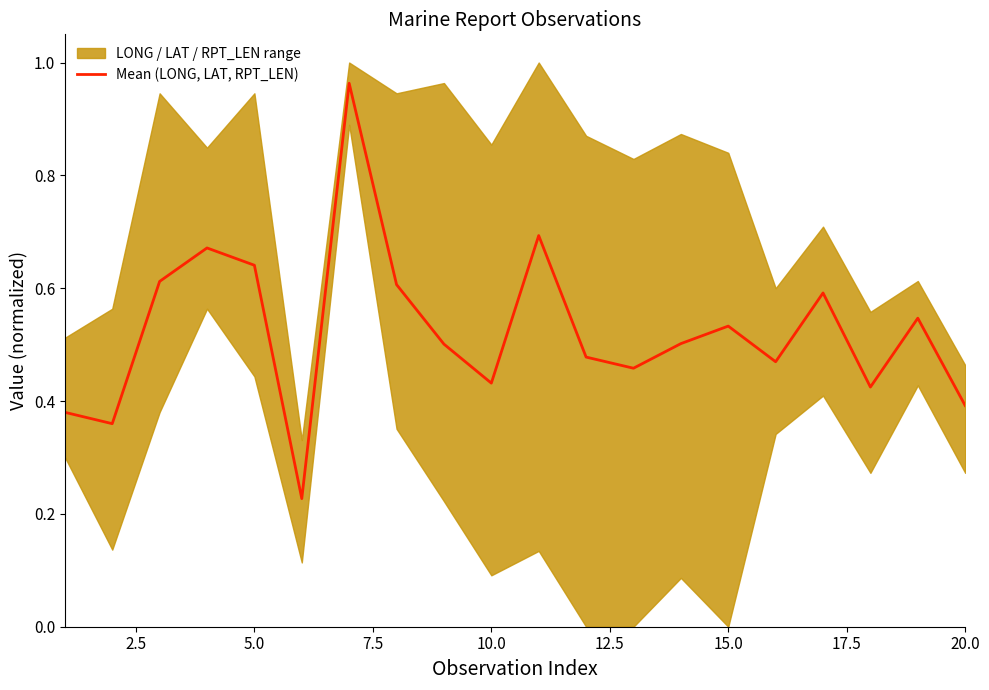

What is the sum of all values?

10.5